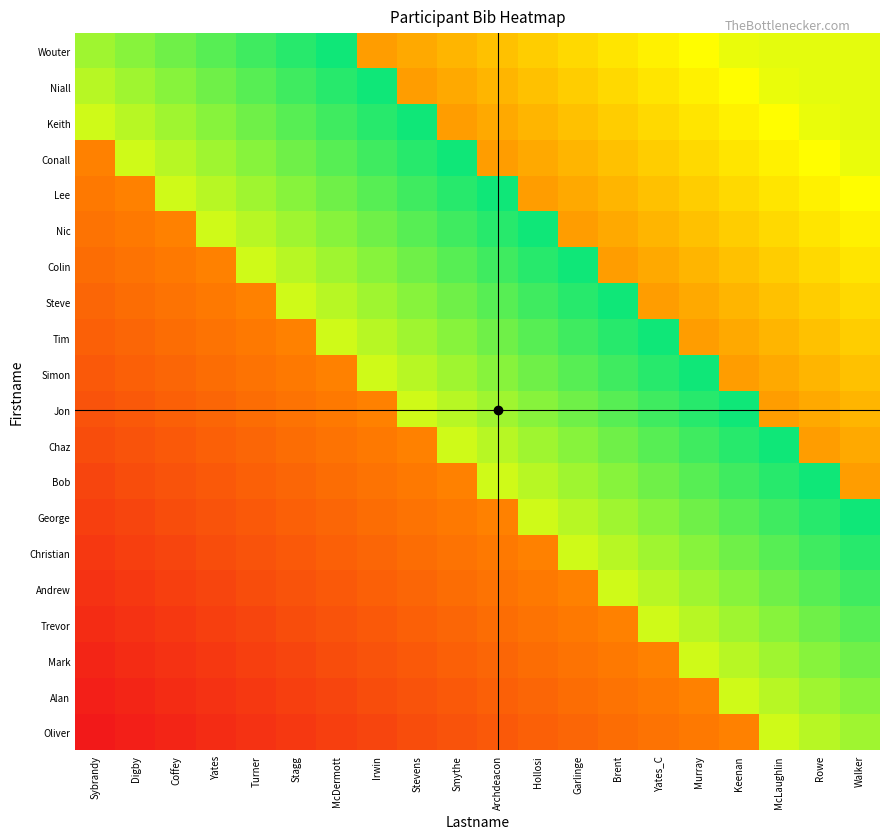

Reading left to right, what are all the values shown in this chart?

Wouter: Sybrandy=0.8	Digby=0.8	Coffey=0.9	Yates=0.9	Turner=0.9	Stagg=0.9	McDermott=1.0	Irwin=0.4	Stevens=0.4	Smythe=0.5	Archdeacon=0.5	Hollosi=0.5	Garlinge=0.6	Brent=0.6	Yates_C=0.6	Murray=0.7	Keenan=0.7	McLaughlin=0.7	Rowe=0.7	Walker=0.7
Niall: Sybrandy=0.8	Digby=0.8	Coffey=0.8	Yates=0.9	Turner=0.9	Stagg=0.9	McDermott=0.9	Irwin=1.0	Stevens=0.4	Smythe=0.4	Archdeacon=0.5	Hollosi=0.5	Garlinge=0.5	Brent=0.6	Yates_C=0.6	Murray=0.6	Keenan=0.7	McLaughlin=0.7	Rowe=0.7	Walker=0.7
Keith: Sybrandy=0.7	Digby=0.8	Coffey=0.8	Yates=0.8	Turner=0.9	Stagg=0.9	McDermott=0.9	Irwin=0.9	Stevens=1.0	Smythe=0.4	Archdeacon=0.4	Hollosi=0.5	Garlinge=0.5	Brent=0.5	Yates_C=0.6	Murray=0.6	Keenan=0.6	McLaughlin=0.7	Rowe=0.7	Walker=0.7
Conall: Sybrandy=0.3	Digby=0.7	Coffey=0.8	Yates=0.8	Turner=0.8	Stagg=0.9	McDermott=0.9	Irwin=0.9	Stevens=0.9	Smythe=1.0	Archdeacon=0.4	Hollosi=0.4	Garlinge=0.5	Brent=0.5	Yates_C=0.5	Murray=0.6	Keenan=0.6	McLaughlin=0.6	Rowe=0.7	Walker=0.7
Lee: Sybrandy=0.3	Digby=0.3	Coffey=0.7	Yates=0.8	Turner=0.8	Stagg=0.8	McDermott=0.9	Irwin=0.9	Stevens=0.9	Smythe=0.9	Archdeacon=1.0	Hollosi=0.4	Garlinge=0.4	Brent=0.5	Yates_C=0.5	Murray=0.5	Keenan=0.6	McLaughlin=0.6	Rowe=0.6	Walker=0.7
Nic: Sybrandy=0.3	Digby=0.3	Coffey=0.3	Yates=0.7	Turner=0.8	Stagg=0.8	McDermott=0.8	Irwin=0.9	Stevens=0.9	Smythe=0.9	Archdeacon=0.9	Hollosi=1.0	Garlinge=0.4	Brent=0.4	Yates_C=0.5	Murray=0.5	Keenan=0.5	McLaughlin=0.6	Rowe=0.6	Walker=0.6
Colin: Sybrandy=0.3	Digby=0.3	Coffey=0.3	Yates=0.3	Turner=0.7	Stagg=0.8	McDermott=0.8	Irwin=0.8	Stevens=0.9	Smythe=0.9	Archdeacon=0.9	Hollosi=0.9	Garlinge=1.0	Brent=0.4	Yates_C=0.4	Murray=0.5	Keenan=0.5	McLaughlin=0.5	Rowe=0.6	Walker=0.6
Steve: Sybrandy=0.3	Digby=0.3	Coffey=0.3	Yates=0.3	Turner=0.3	Stagg=0.7	McDermott=0.8	Irwin=0.8	Stevens=0.8	Smythe=0.9	Archdeacon=0.9	Hollosi=0.9	Garlinge=0.9	Brent=1.0	Yates_C=0.4	Murray=0.4	Keenan=0.5	McLaughlin=0.5	Rowe=0.5	Walker=0.6
Tim: Sybrandy=0.2	Digby=0.3	Coffey=0.3	Yates=0.3	Turner=0.3	Stagg=0.3	McDermott=0.7	Irwin=0.8	Stevens=0.8	Smythe=0.8	Archdeacon=0.9	Hollosi=0.9	Garlinge=0.9	Brent=0.9	Yates_C=1.0	Murray=0.4	Keenan=0.4	McLaughlin=0.5	Rowe=0.5	Walker=0.5
Simon: Sybrandy=0.2	Digby=0.2	Coffey=0.3	Yates=0.3	Turner=0.3	Stagg=0.3	McDermott=0.3	Irwin=0.7	Stevens=0.8	Smythe=0.8	Archdeacon=0.8	Hollosi=0.9	Garlinge=0.9	Brent=0.9	Yates_C=0.9	Murray=1.0	Keenan=0.4	McLaughlin=0.4	Rowe=0.5	Walker=0.5
Jon: Sybrandy=0.2	Digby=0.2	Coffey=0.2	Yates=0.3	Turner=0.3	Stagg=0.3	McDermott=0.3	Irwin=0.3	Stevens=0.7	Smythe=0.8	Archdeacon=0.8	Hollosi=0.8	Garlinge=0.9	Brent=0.9	Yates_C=0.9	Murray=0.9	Keenan=1.0	McLaughlin=0.4	Rowe=0.4	Walker=0.5
Chaz: Sybrandy=0.2	Digby=0.2	Coffey=0.2	Yates=0.2	Turner=0.3	Stagg=0.3	McDermott=0.3	Irwin=0.3	Stevens=0.3	Smythe=0.7	Archdeacon=0.8	Hollosi=0.8	Garlinge=0.8	Brent=0.9	Yates_C=0.9	Murray=0.9	Keenan=0.9	McLaughlin=1.0	Rowe=0.4	Walker=0.4
Bob: Sybrandy=0.1	Digby=0.2	Coffey=0.2	Yates=0.2	Turner=0.2	Stagg=0.3	McDermott=0.3	Irwin=0.3	Stevens=0.3	Smythe=0.3	Archdeacon=0.7	Hollosi=0.8	Garlinge=0.8	Brent=0.8	Yates_C=0.9	Murray=0.9	Keenan=0.9	McLaughlin=0.9	Rowe=1.0	Walker=0.4
George: Sybrandy=0.1	Digby=0.1	Coffey=0.2	Yates=0.2	Turner=0.2	Stagg=0.2	McDermott=0.3	Irwin=0.3	Stevens=0.3	Smythe=0.3	Archdeacon=0.3	Hollosi=0.7	Garlinge=0.8	Brent=0.8	Yates_C=0.8	Murray=0.9	Keenan=0.9	McLaughlin=0.9	Rowe=0.9	Walker=1.0
Christian: Sybrandy=0.1	Digby=0.1	Coffey=0.1	Yates=0.2	Turner=0.2	Stagg=0.2	McDermott=0.2	Irwin=0.3	Stevens=0.3	Smythe=0.3	Archdeacon=0.3	Hollosi=0.3	Garlinge=0.7	Brent=0.8	Yates_C=0.8	Murray=0.8	Keenan=0.9	McLaughlin=0.9	Rowe=0.9	Walker=0.9
Andrew: Sybrandy=0.1	Digby=0.1	Coffey=0.1	Yates=0.1	Turner=0.2	Stagg=0.2	McDermott=0.2	Irwin=0.2	Stevens=0.3	Smythe=0.3	Archdeacon=0.3	Hollosi=0.3	Garlinge=0.3	Brent=0.7	Yates_C=0.8	Murray=0.8	Keenan=0.8	McLaughlin=0.9	Rowe=0.9	Walker=0.9
Trevor: Sybrandy=0.1	Digby=0.1	Coffey=0.1	Yates=0.1	Turner=0.1	Stagg=0.2	McDermott=0.2	Irwin=0.2	Stevens=0.2	Smythe=0.3	Archdeacon=0.3	Hollosi=0.3	Garlinge=0.3	Brent=0.3	Yates_C=0.7	Murray=0.8	Keenan=0.8	McLaughlin=0.8	Rowe=0.9	Walker=0.9
Mark: Sybrandy=0.0	Digby=0.1	Coffey=0.1	Yates=0.1	Turner=0.1	Stagg=0.1	McDermott=0.2	Irwin=0.2	Stevens=0.2	Smythe=0.2	Archdeacon=0.3	Hollosi=0.3	Garlinge=0.3	Brent=0.3	Yates_C=0.3	Murray=0.7	Keenan=0.8	McLaughlin=0.8	Rowe=0.8	Walker=0.9
Alan: Sybrandy=0.0	Digby=0.0	Coffey=0.1	Yates=0.1	Turner=0.1	Stagg=0.1	McDermott=0.1	Irwin=0.2	Stevens=0.2	Smythe=0.2	Archdeacon=0.2	Hollosi=0.3	Garlinge=0.3	Brent=0.3	Yates_C=0.3	Murray=0.3	Keenan=0.7	McLaughlin=0.8	Rowe=0.8	Walker=0.8
Oliver: Sybrandy=0.0	Digby=0.0	Coffey=0.0	Yates=0.1	Turner=0.1	Stagg=0.1	McDermott=0.1	Irwin=0.1	Stevens=0.2	Smythe=0.2	Archdeacon=0.2	Hollosi=0.2	Garlinge=0.3	Brent=0.3	Yates_C=0.3	Murray=0.3	Keenan=0.3	McLaughlin=0.7	Rowe=0.8	Walker=0.8